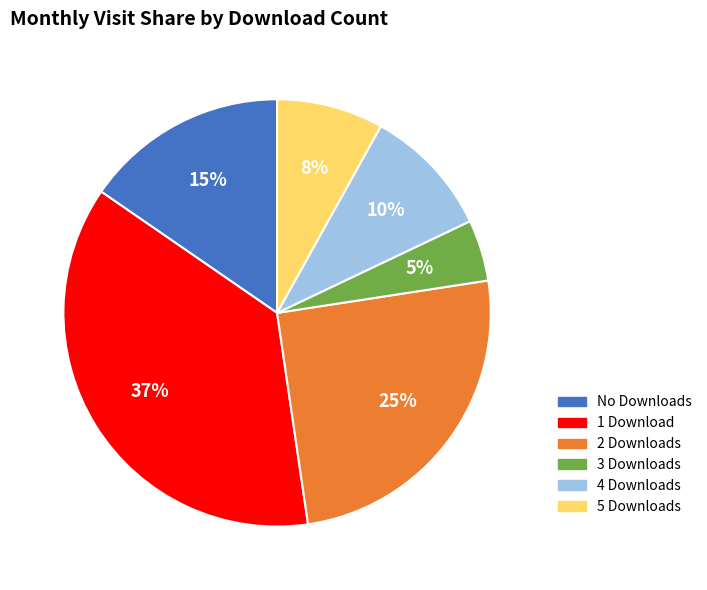

To the nearest percent, what is the average slice percentage?

17%